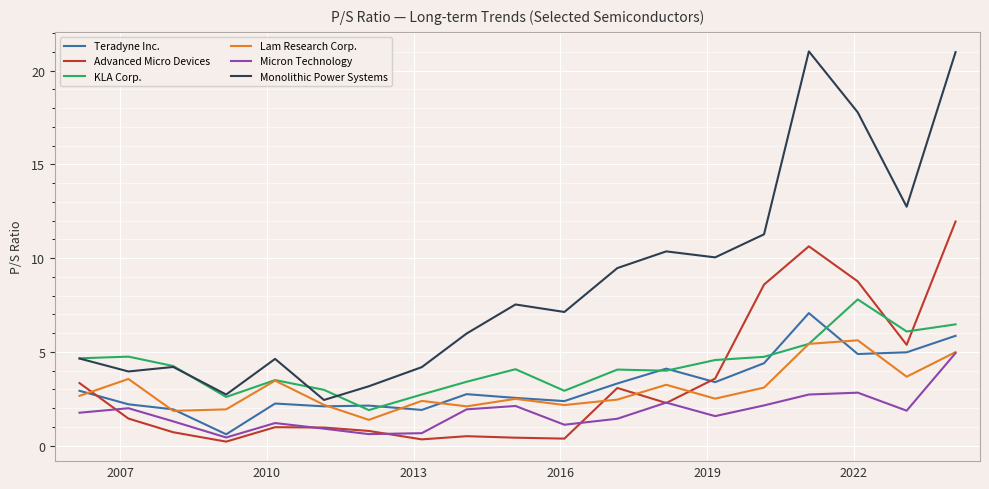

Is this an area chart (filled region under the line)?

No